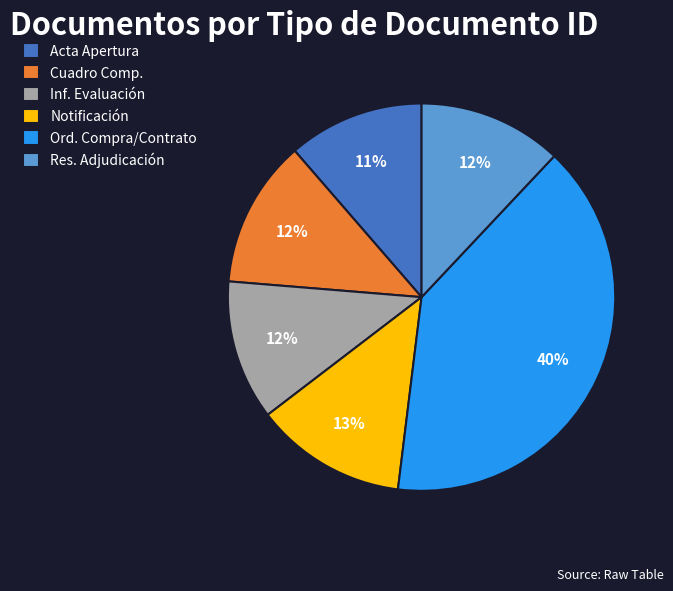

What is the ratio of the value at Res. Adjudicación to the value at Notificación?

0.9